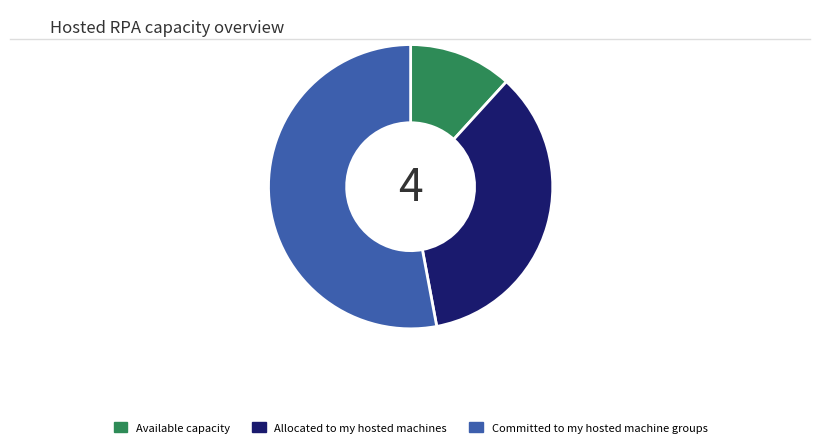

True or false: Allocated to my hosted machines accounts for 35% of the total.

True